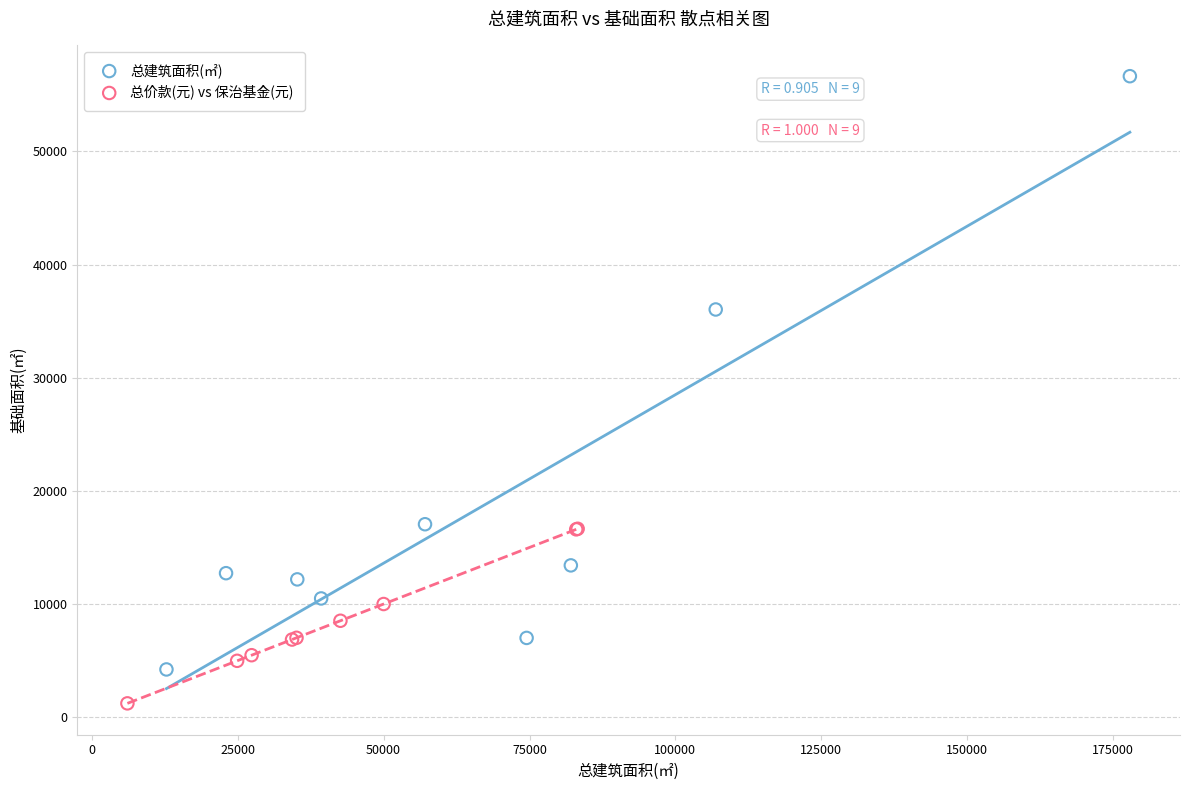

Which series contains the lowest Y value?

总价款(元) vs 保治基金(元)